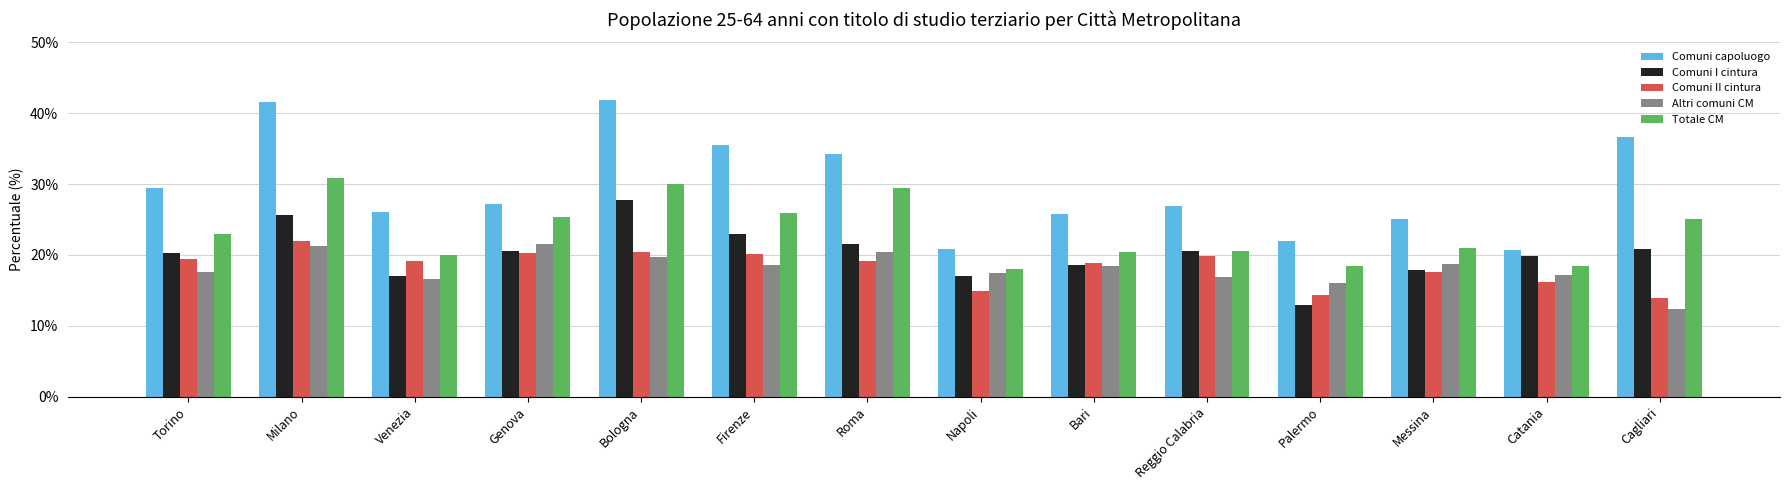

What is the total value across all series at Firenze?

123.2